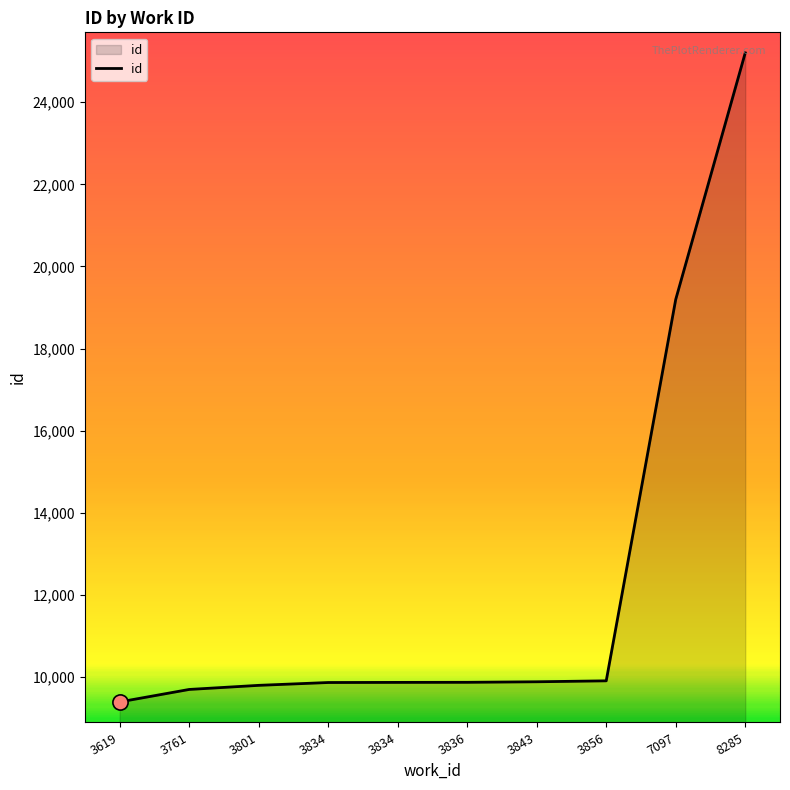

Which has a higher value, 3619 or 3801?

3801